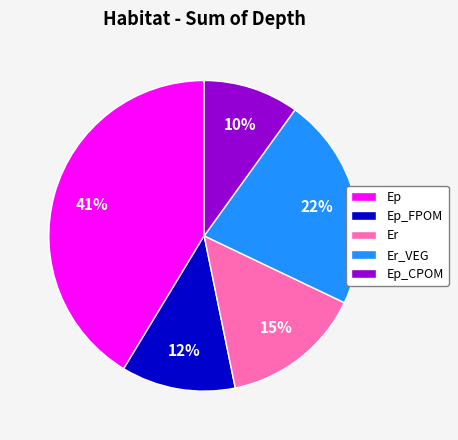

To the nearest percent, what percentage of the pie is Er_VEG?

22%